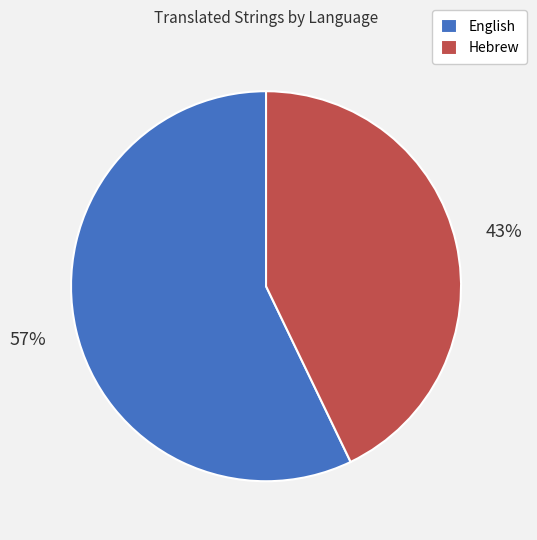

Rank the categories by value from highest to lowest.

English, Hebrew